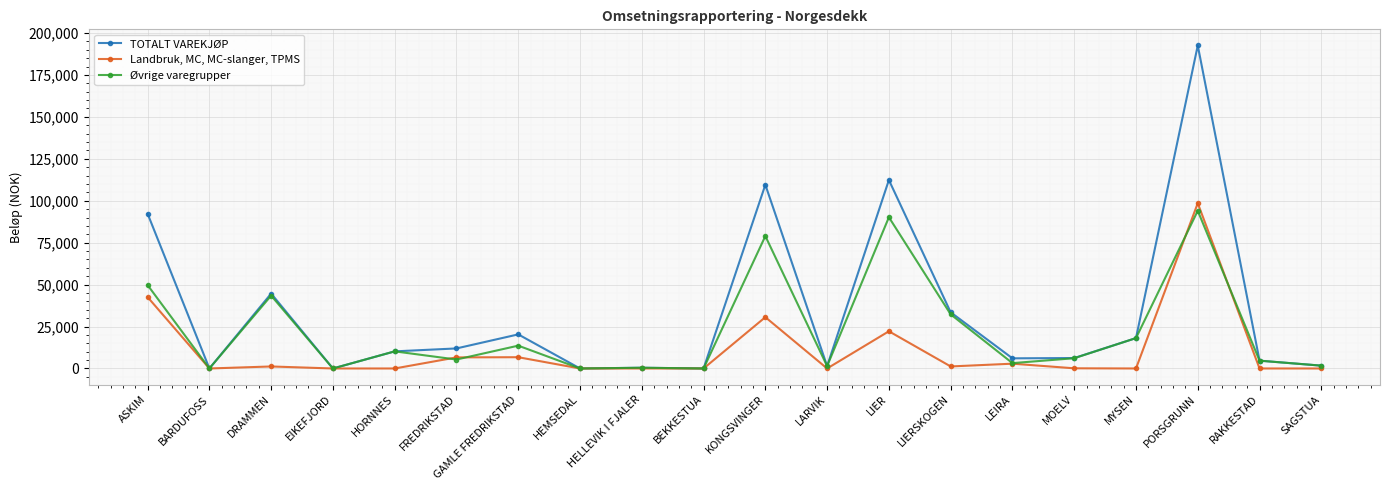

Which series has the widest spread of values?

TOTALT VAREKJØP